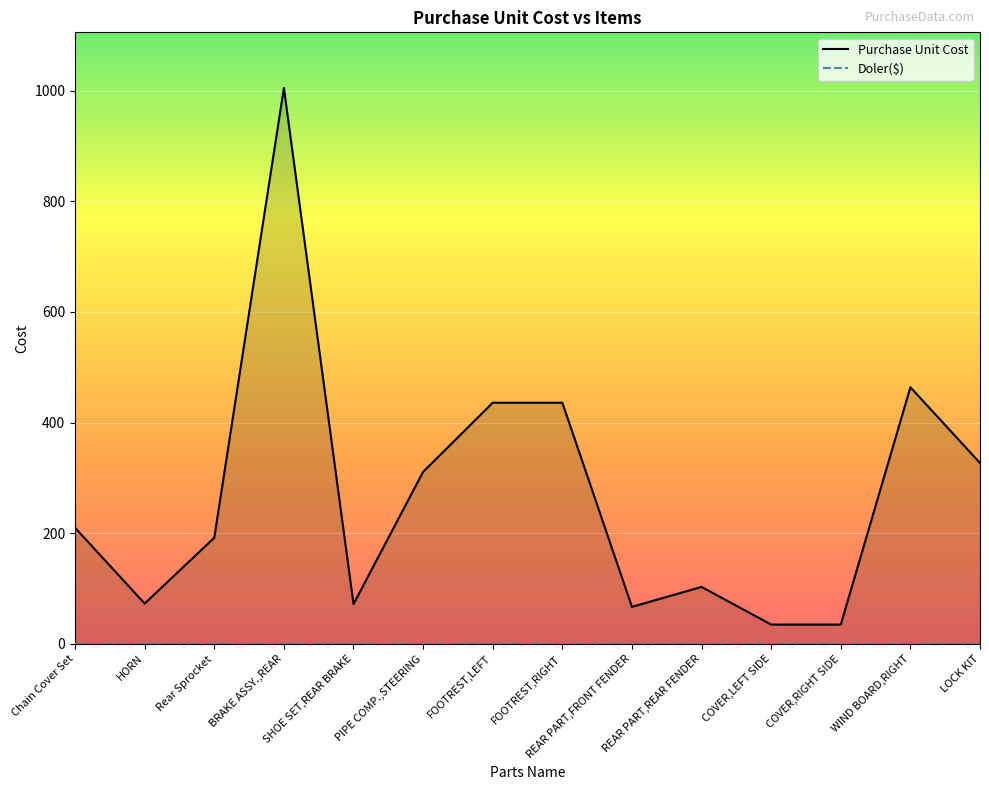

Rank the categories by value from lowest to highest.

COVER,LEFT SIDE, COVER,RIGHT SIDE, REAR PART,FRONT FENDER, SHOE SET,REAR BRAKE, HORN, REAR PART,REAR FENDER, Rear Sprocket, Chain Cover Set, PIPE COMP.,STEERING, LOCK KIT, FOOTREST,LEFT, FOOTREST,RIGHT, WIND BOARD,RIGHT, BRAKE ASSY.,REAR